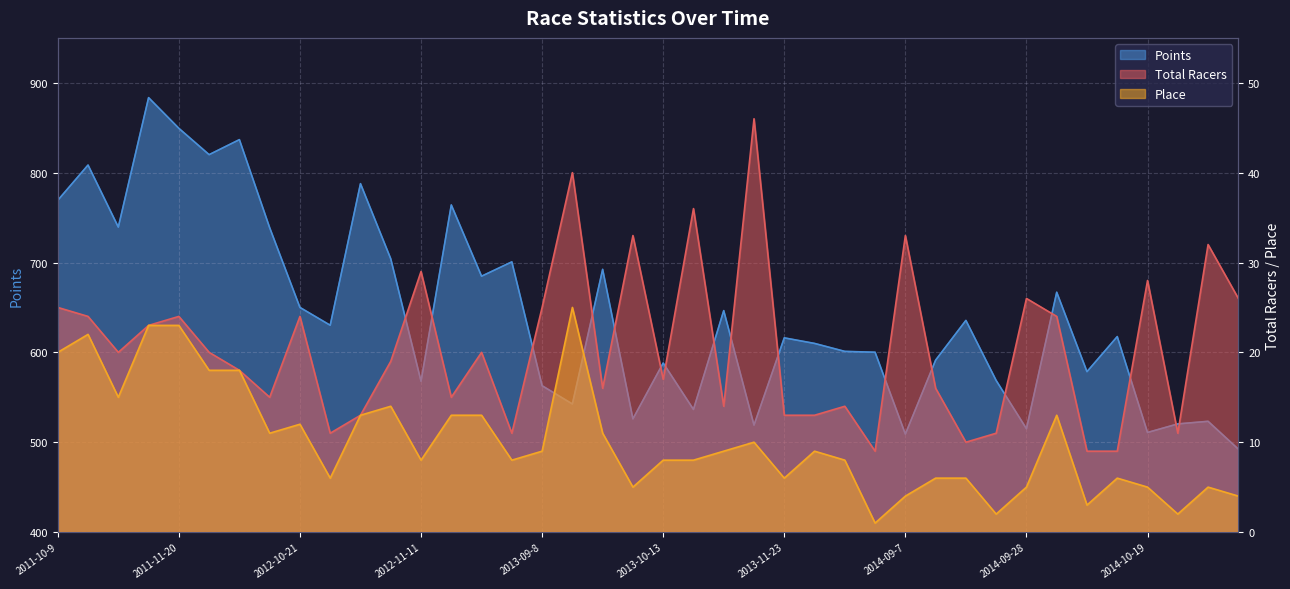

What is the value of the Place point at the 31st from the left?

6.0